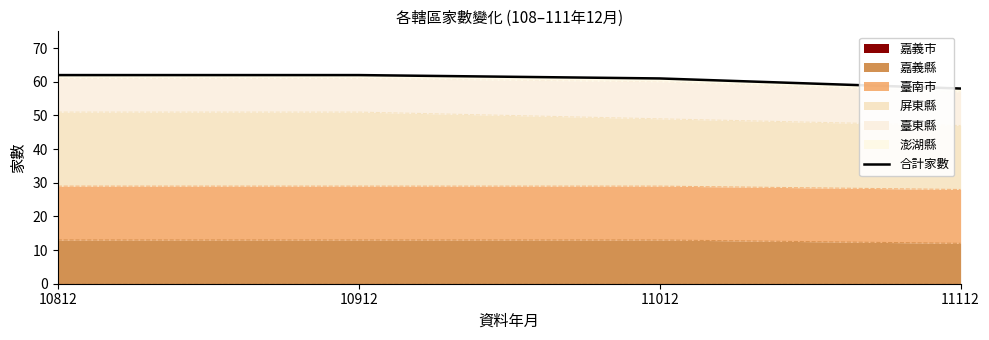

Where is the data nearest to the value 60?

11012